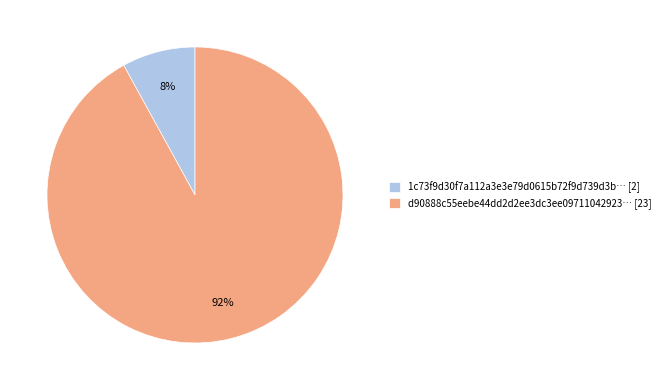

How many segments does this pie chart have?

2